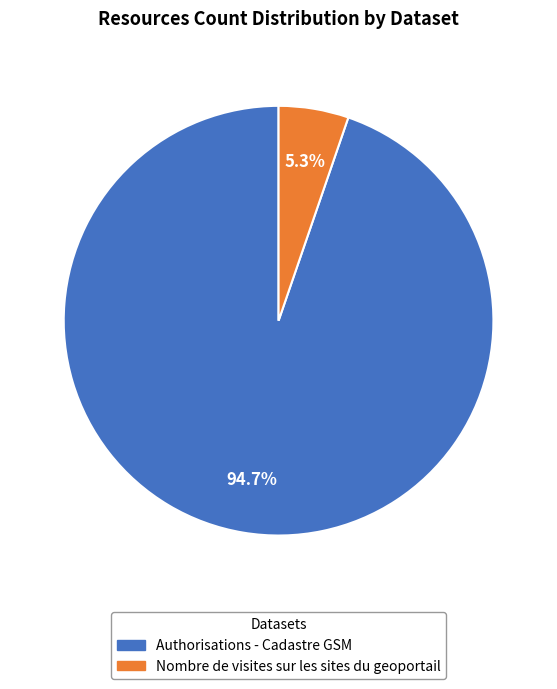

Which category has the biggest portion of the pie?

Authorisations - Cadastre GSM